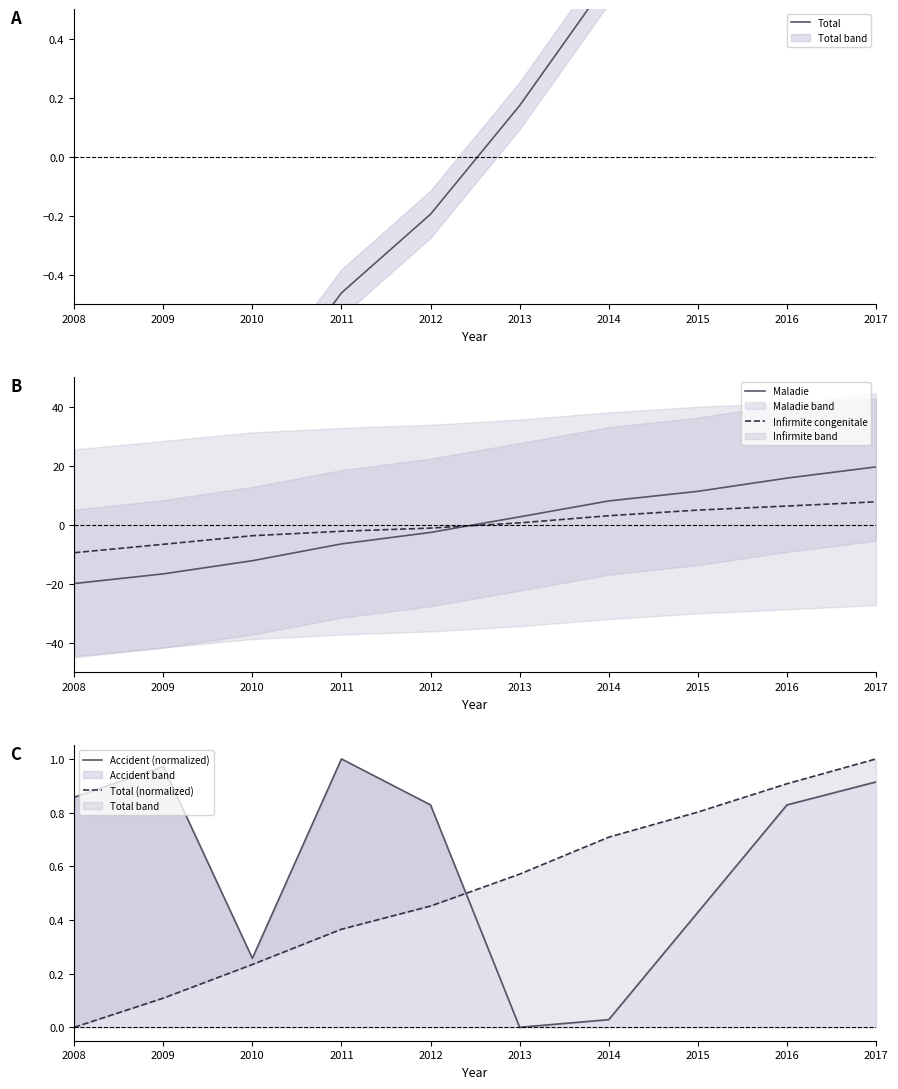

Between which two adjacent categories do Total and Infirmite congenitale first intersect?

2012 and 2013